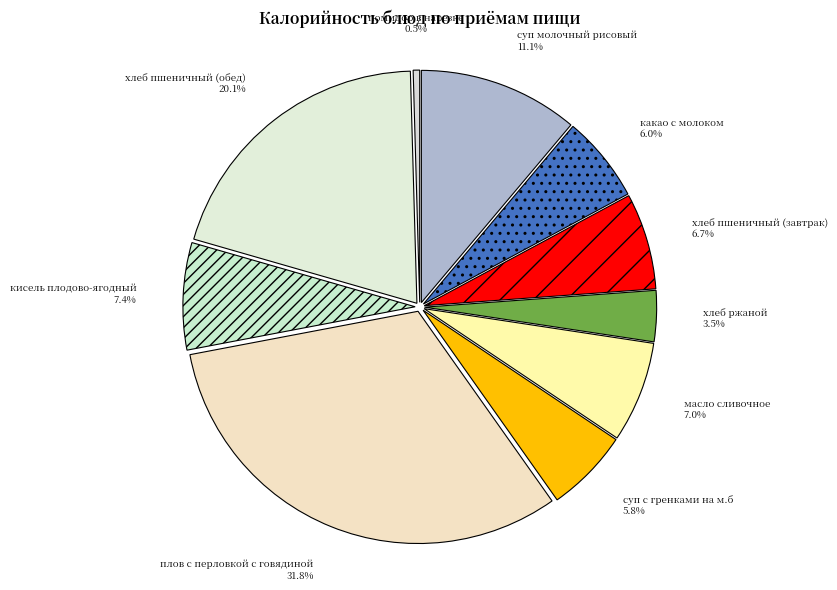

True or false: суп молочный рисовый accounts for 11% of the total.

True